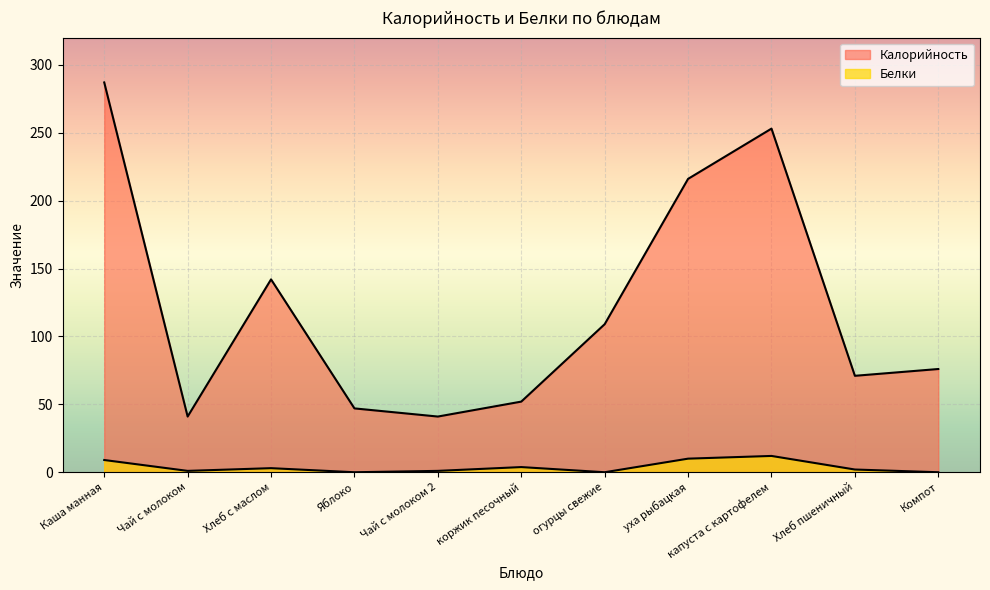

True or false: Белки and Калорийность intersect in this chart.

False